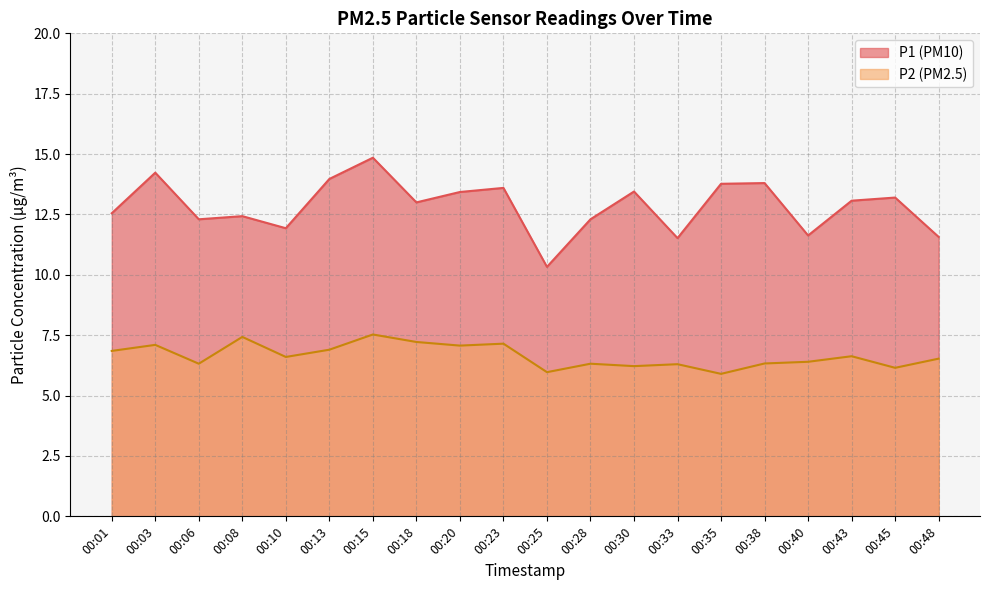

In P1, how many points are lower than both neighbors (excluding endpoints)?

6